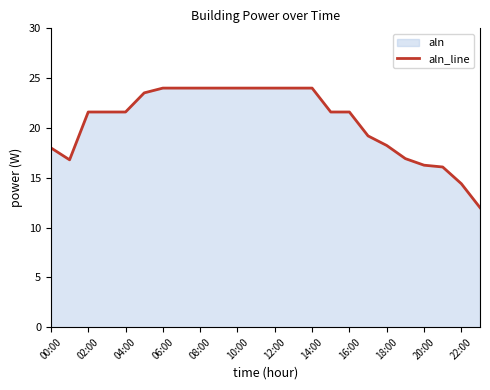

What is the greatest value displayed?

24.0